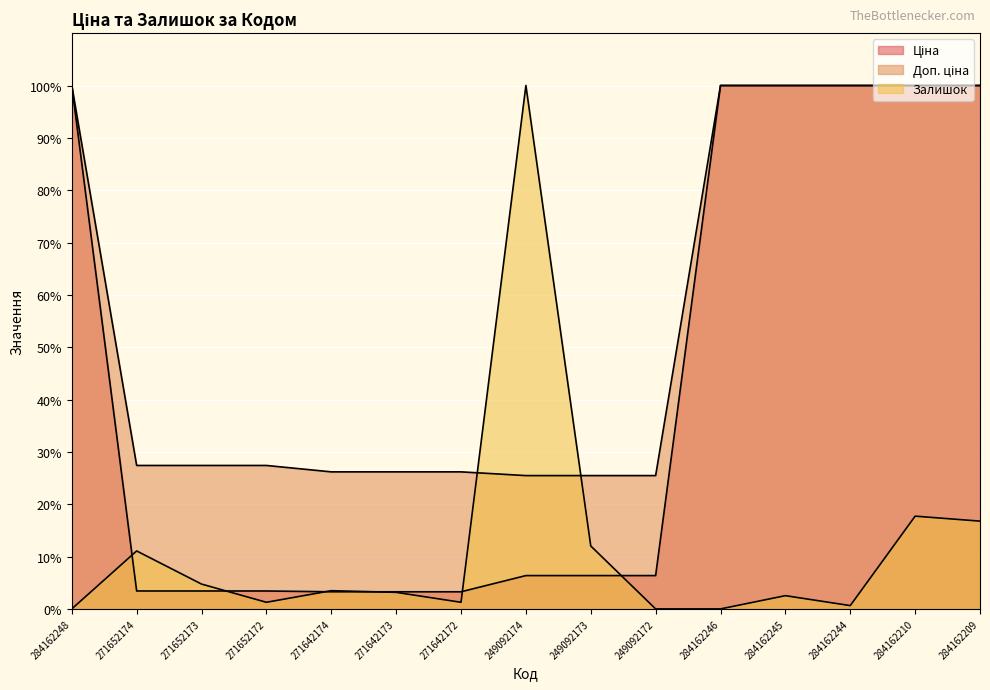

Between which two adjacent categories do Ціна and Залишок first intersect?

284162248 and 271652174